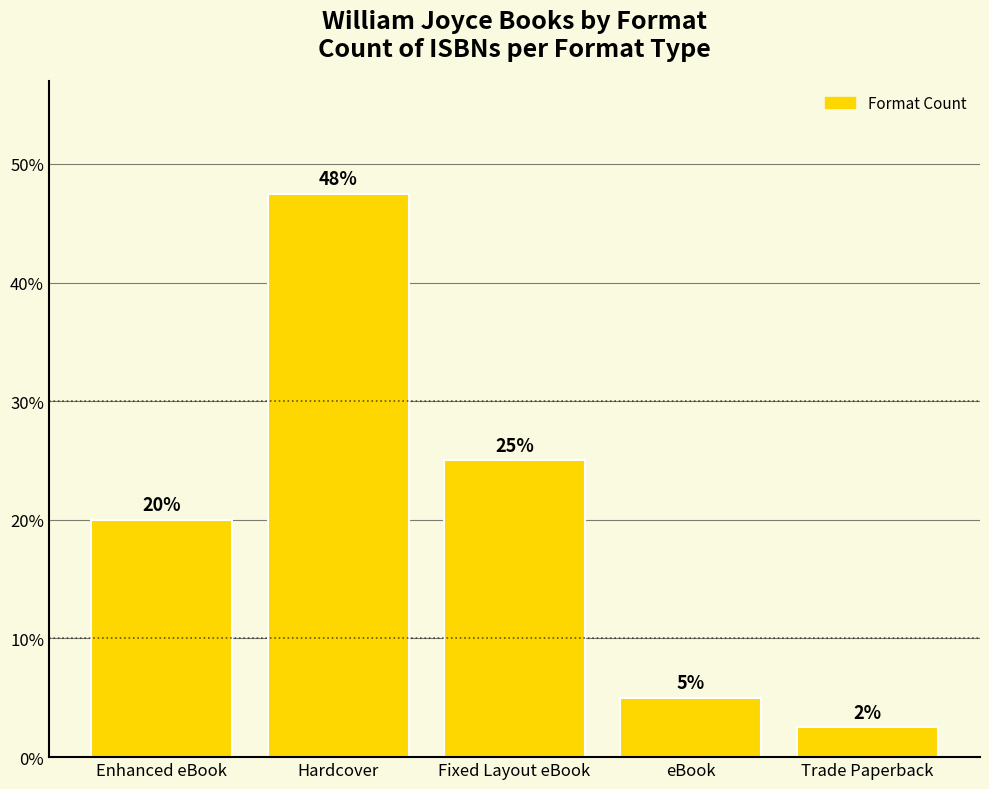

What is the sum of the values at Enhanced eBook and Fixed Layout eBook?

45.0